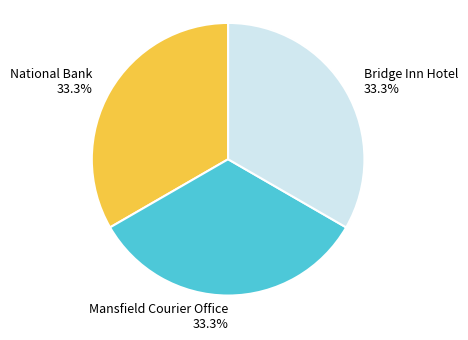

What percentage is NOT represented by Bridge Inn Hotel?

66.7%